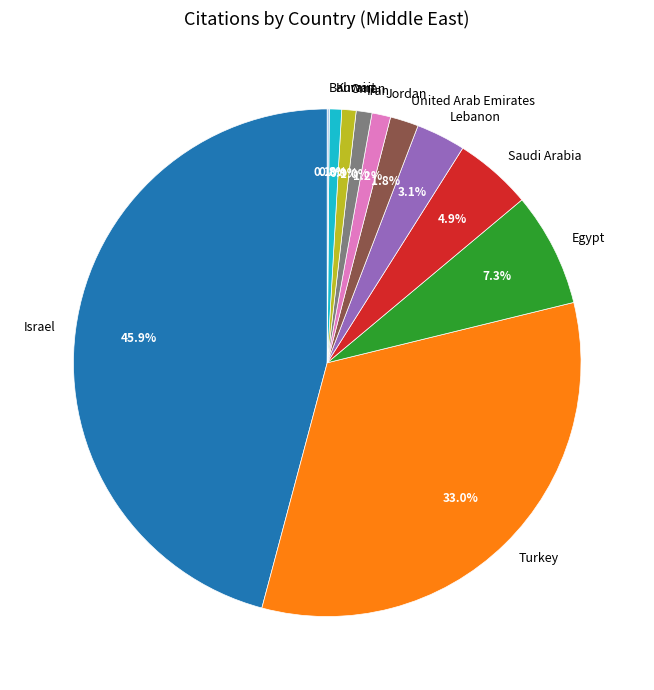

What percentage do United Arab Emirates and Egypt together represent?

9.1%